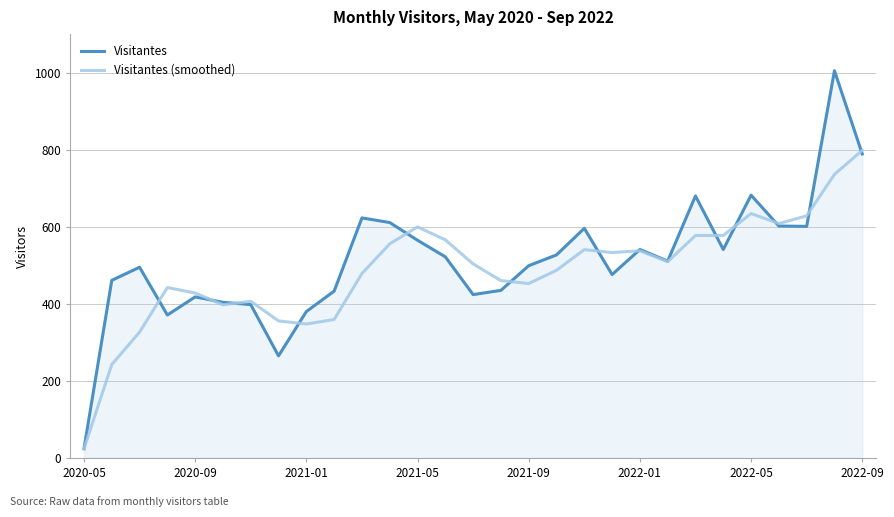

What is the maximum value for Visitantes (smoothed)?

798.3